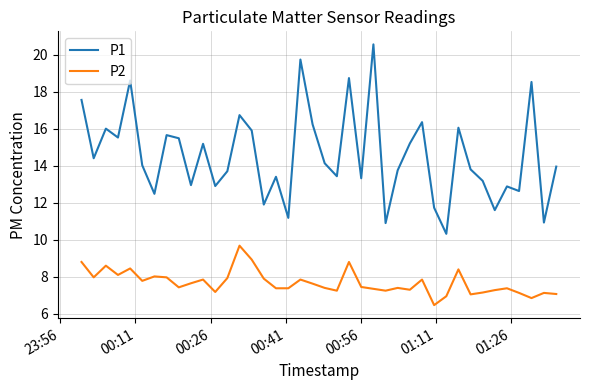

Which series has the largest total across all categories?

P1